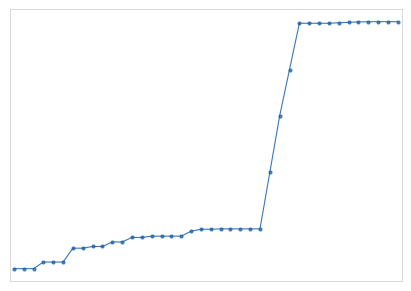

Is this an area chart (filled region under the line)?

No